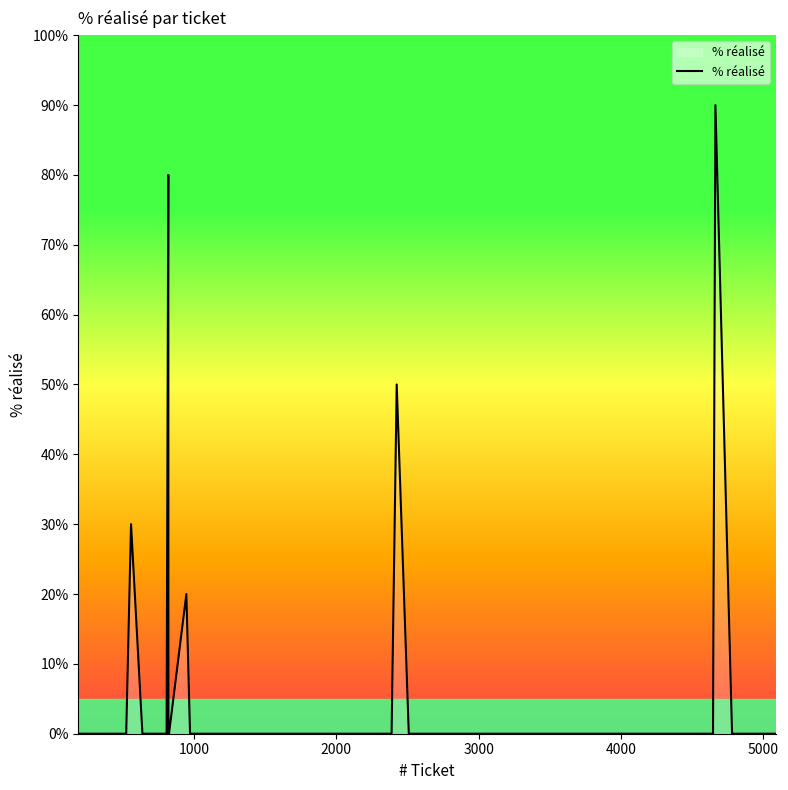

What is the maximum value shown in the chart?

90